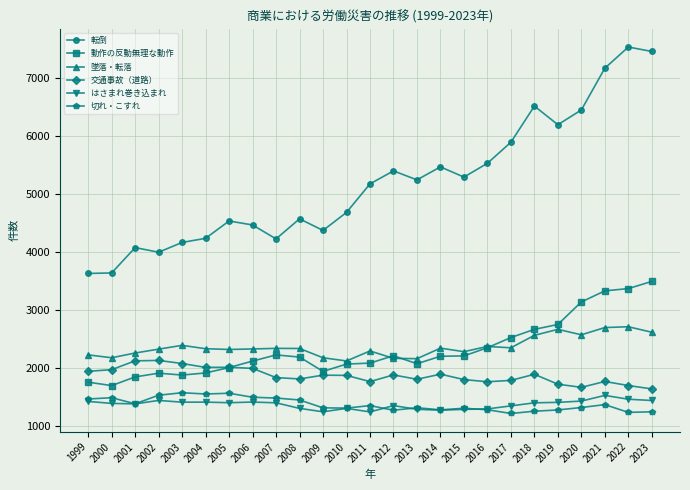

In 転倒, how many points are higher than both neighbors (excluding endpoints)?

7